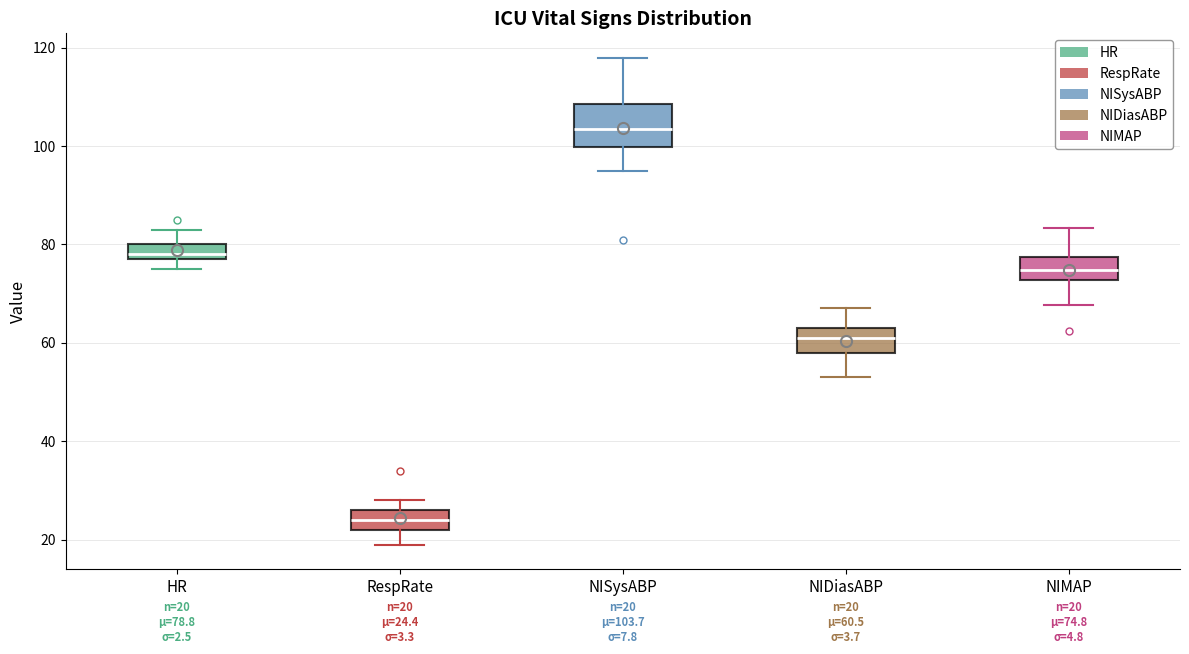

Which box's median line is the highest?

NISysABP